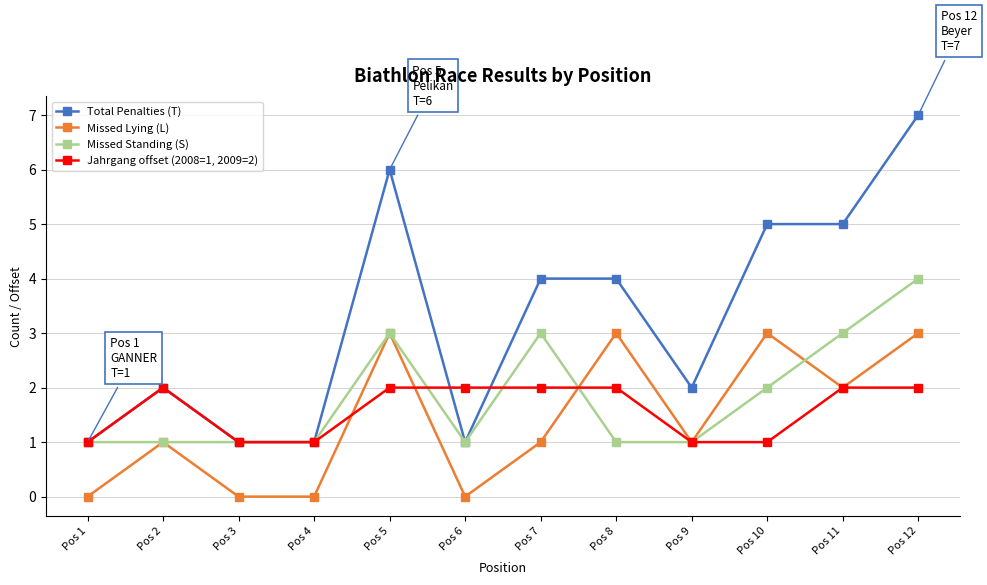

True or false: Total Penalties (T) and Missed Lying (L) cross at least once.

False